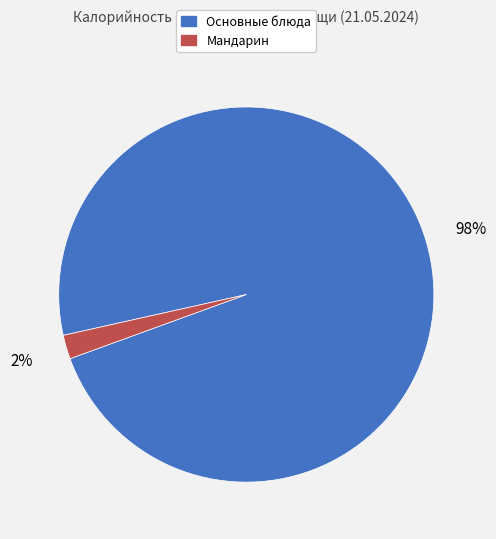

How many segments does this pie chart have?

2